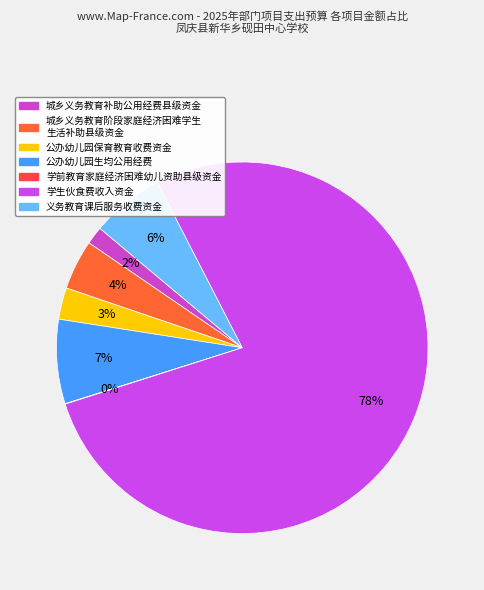

What is the smallest slice in the pie chart?

学前教育家庭经济困难幼儿资助县级资金